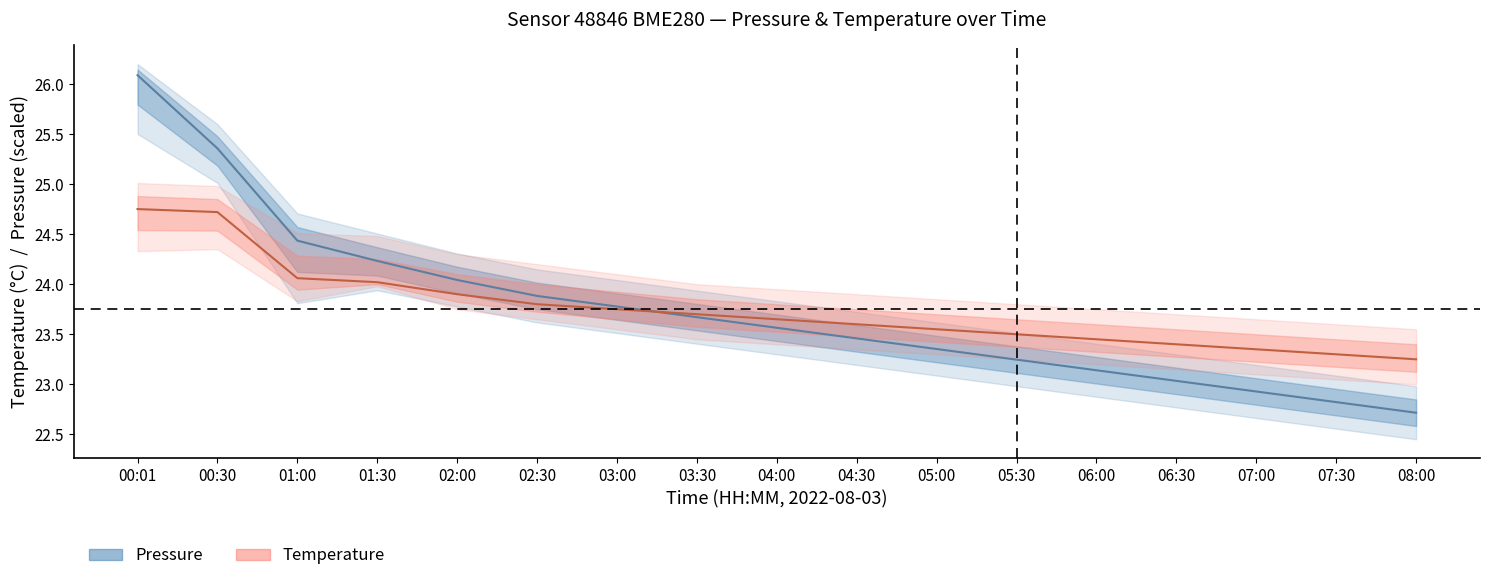

What is the difference between the maximum and minimum values in the Pressure (center) series?

3.4